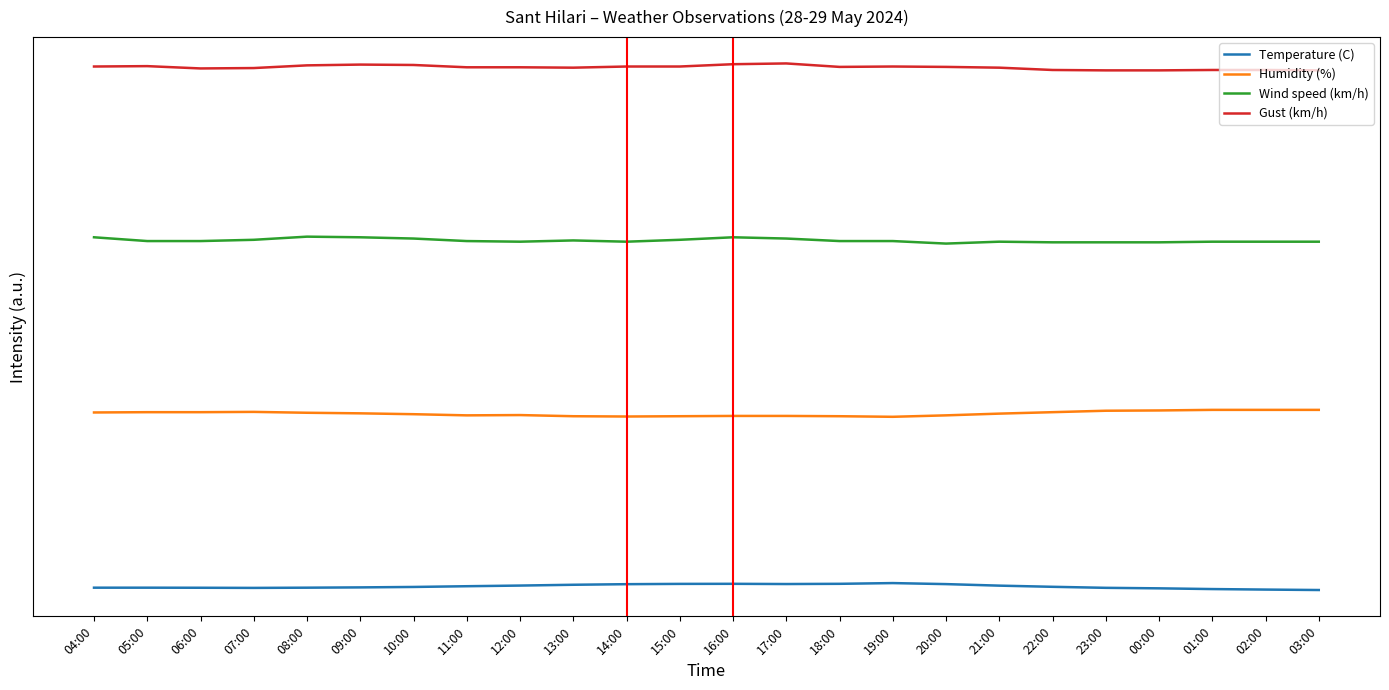

Does the chart display data point markers on the line(s)?

No